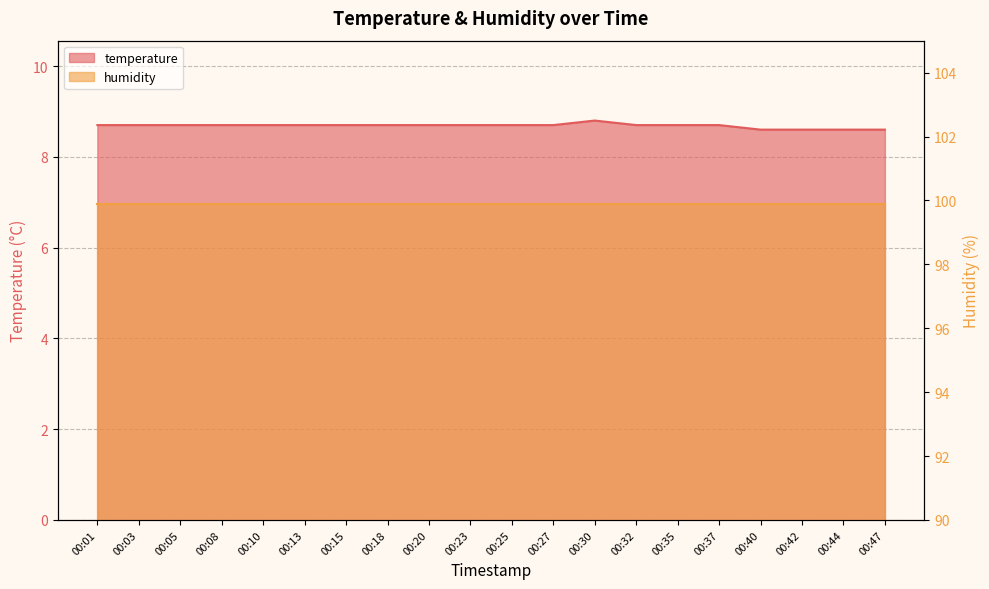

Which has a higher value, 00:08 or 00:20?

00:08